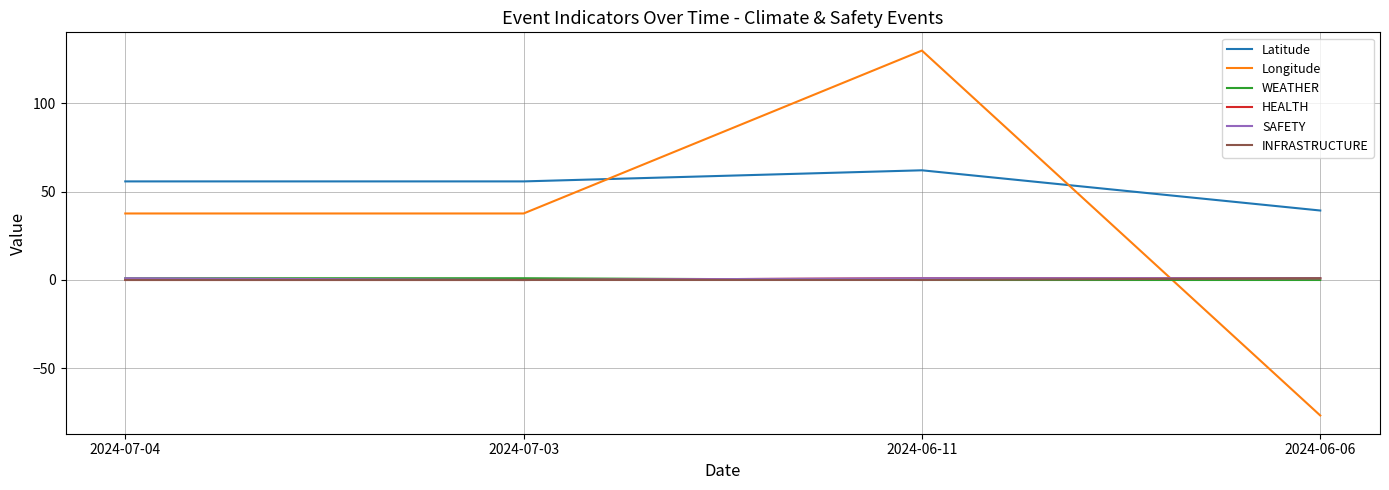

How many intersections are there between Longitude and INFRASTRUCTURE?

1